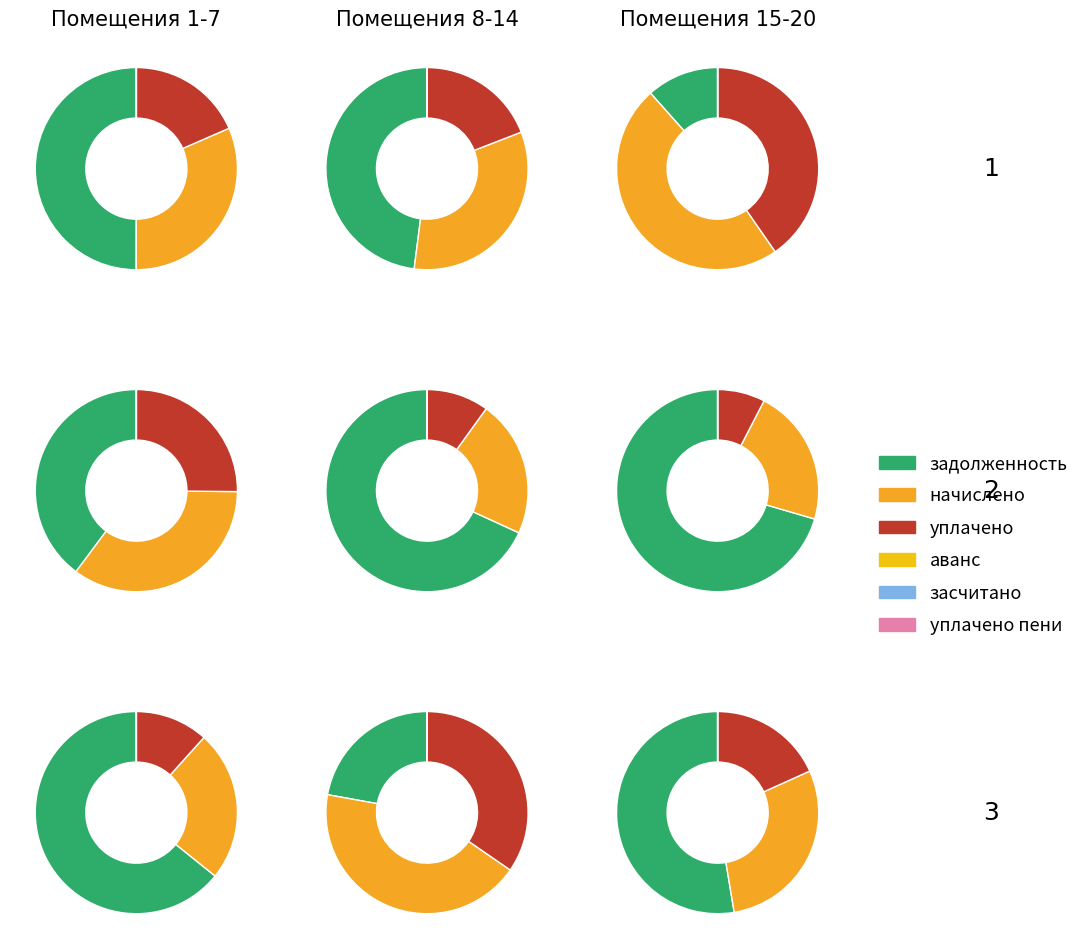

Is the sum of 7 and 16 greater than half?

No